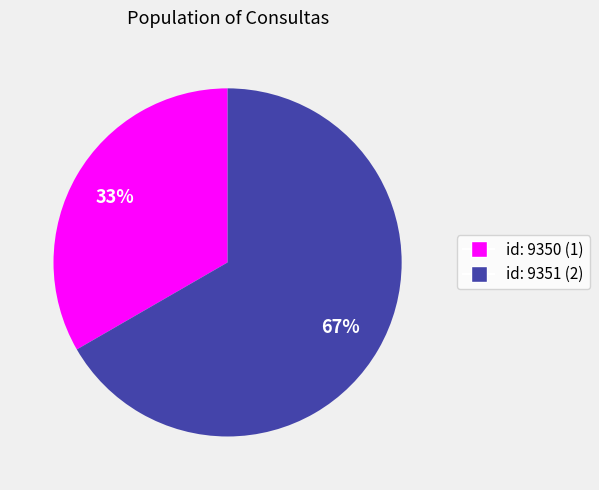

To the nearest percent, what is the average slice percentage?

50%